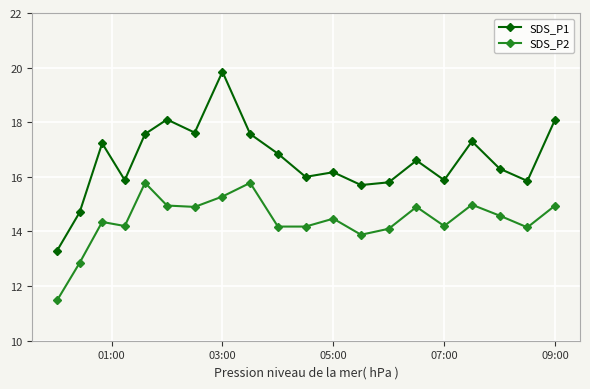

True or false: SDS_P1 has more than 1 points higher than both neighbors.

True